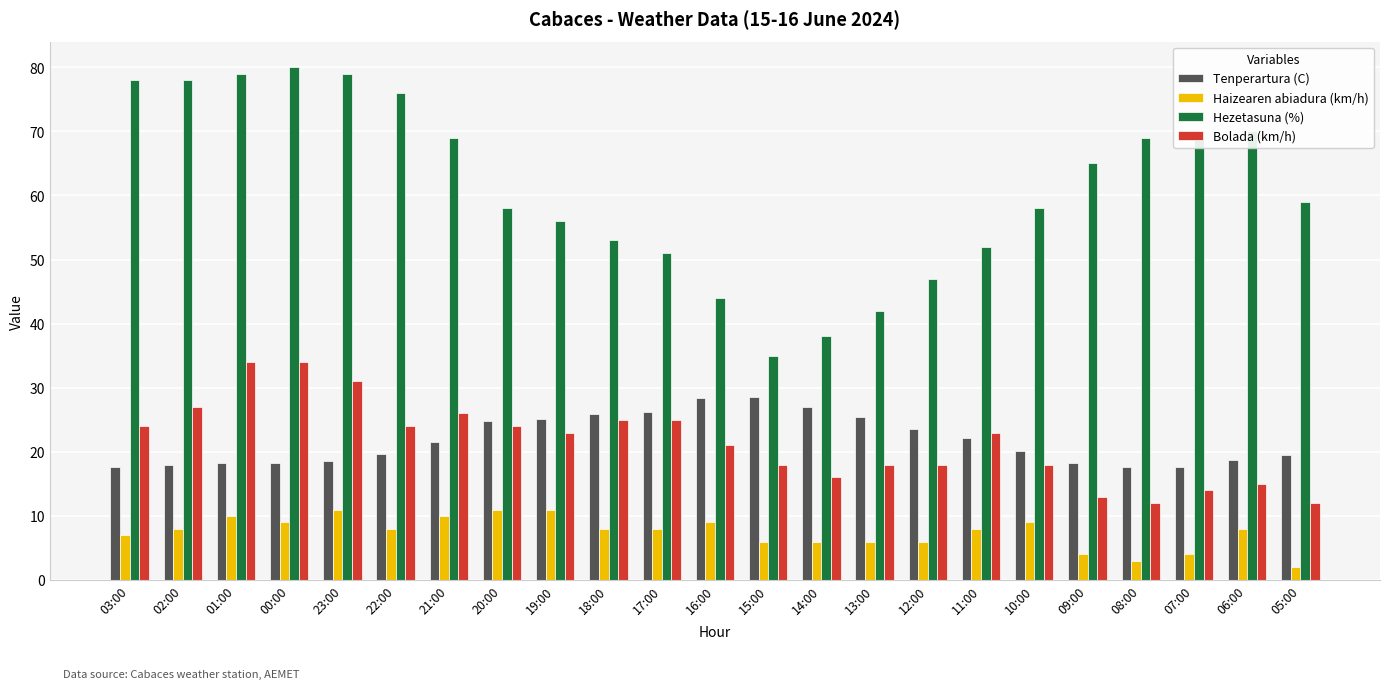

Between 02:00 and 17:00, which series saw the biggest shift?

Hezetasuna (%)